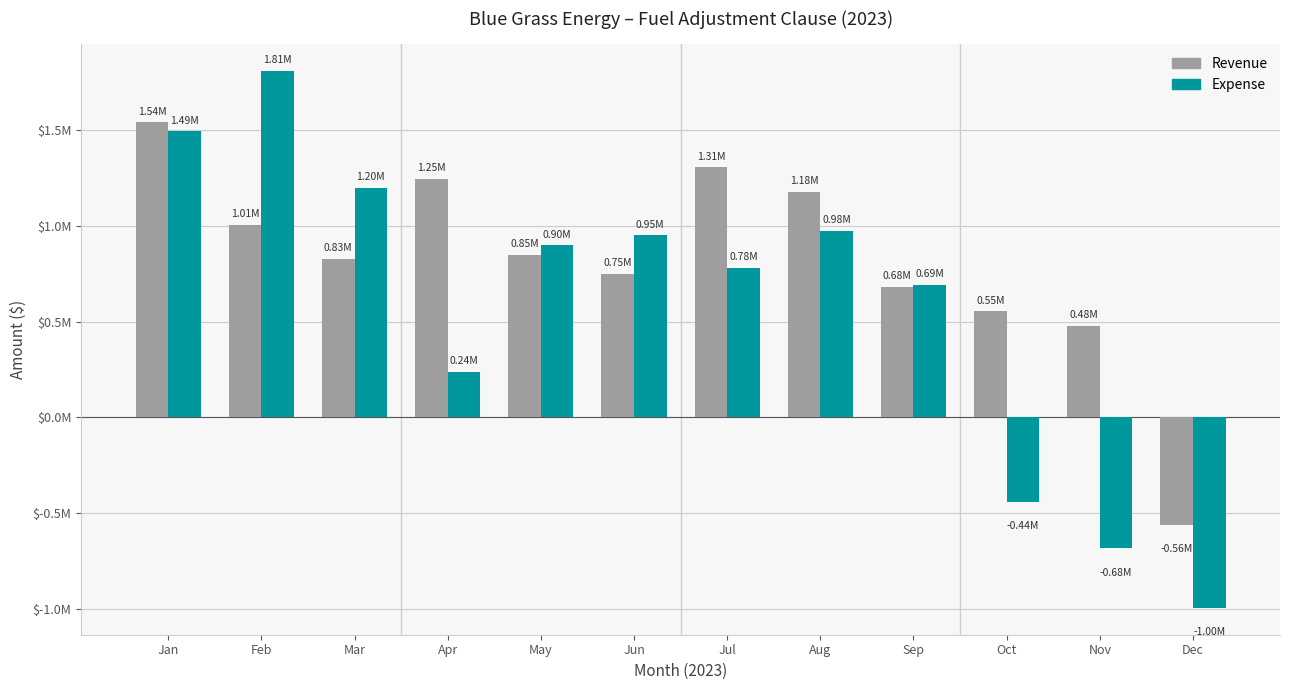

Are the bars grouped side by side (vs. stacked)?

Yes